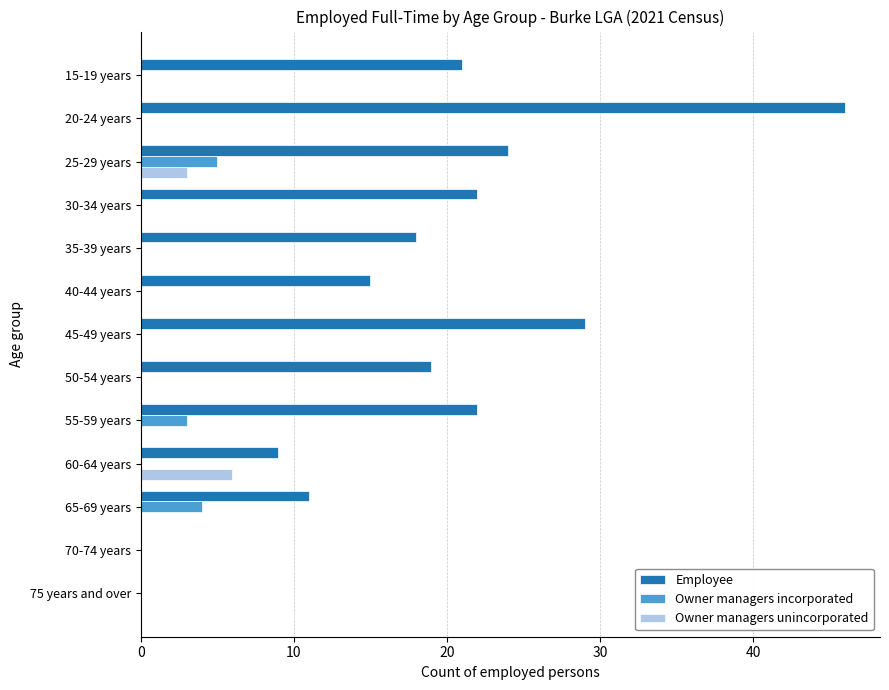

Between 15-19 years and 25-29 years, which series saw the biggest shift?

Owner managers incorporated